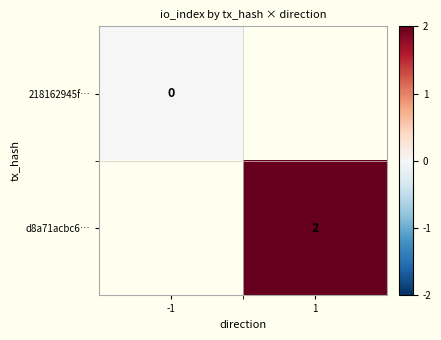

Is it true that d8a71acbc6… equals 3 at 1?

False